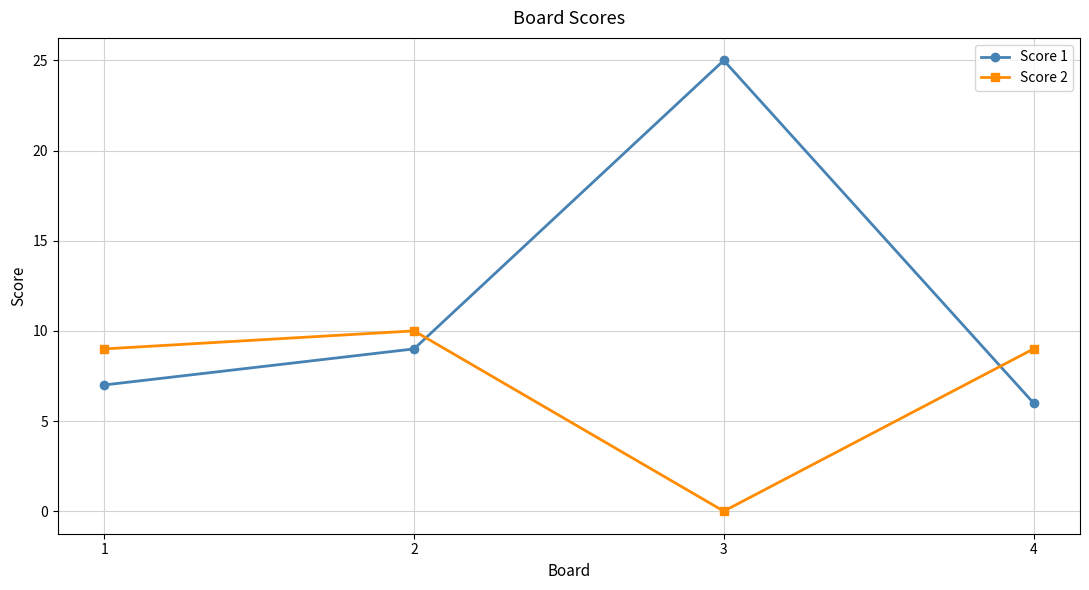

List the series in order of their peak value, highest first.

Score 1, Score 2